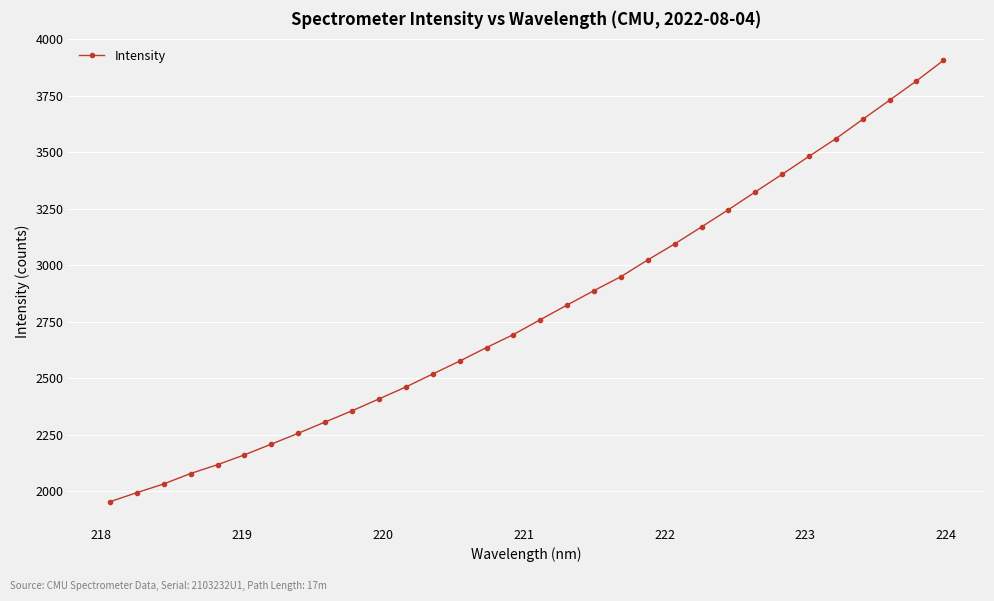

Reading left to right, transcribe all the data shown in this chart.

1953.2	1993.3	2031.9	2078.2	2117.1	2160.8	2208.2	2256.3	2306.2	2355.7	2408.2	2461.2	2518.7	2575.7	2635.7	2693.2	2759.1	2824.1	2887.9	2949.6	3023.7	3094.6	3169.8	3246.0	3324.7	3402.6	3482.1	3560.4	3645.8	3730.6	3815.9	3906.5